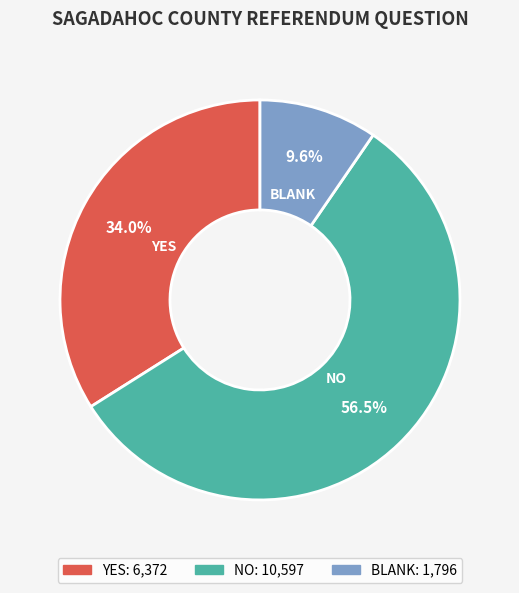

To the nearest percent, what is the average slice percentage?

33%